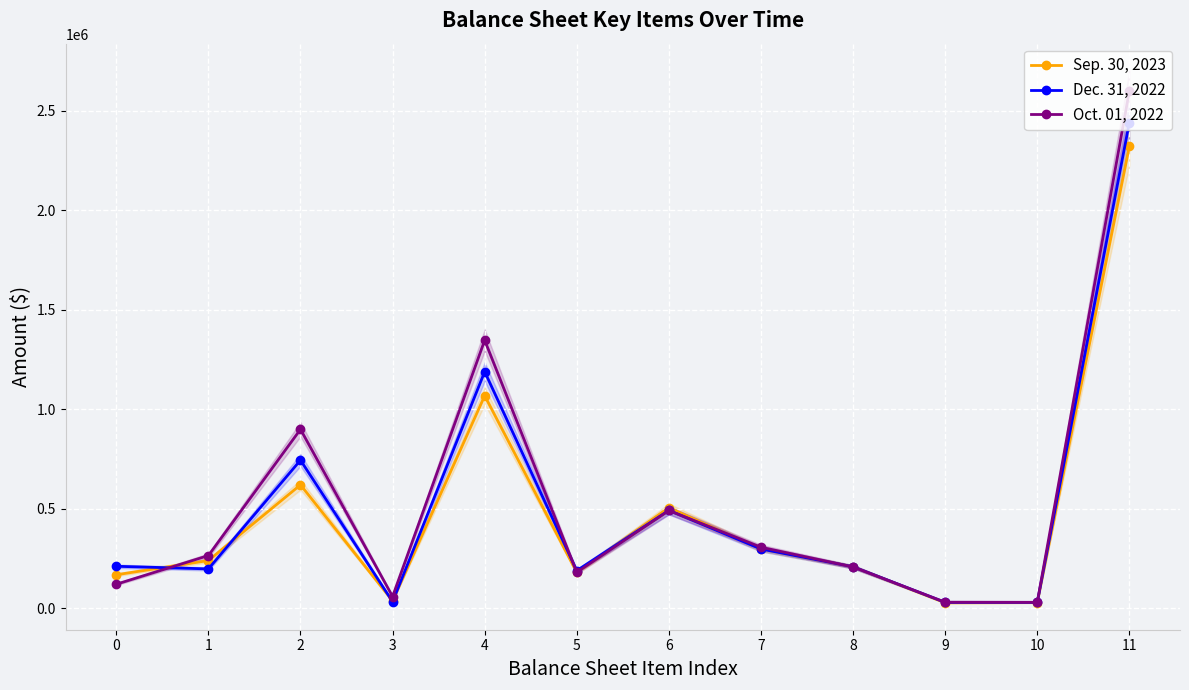

How many interior local peaks does the Dec. 31, 2022 series have?

3